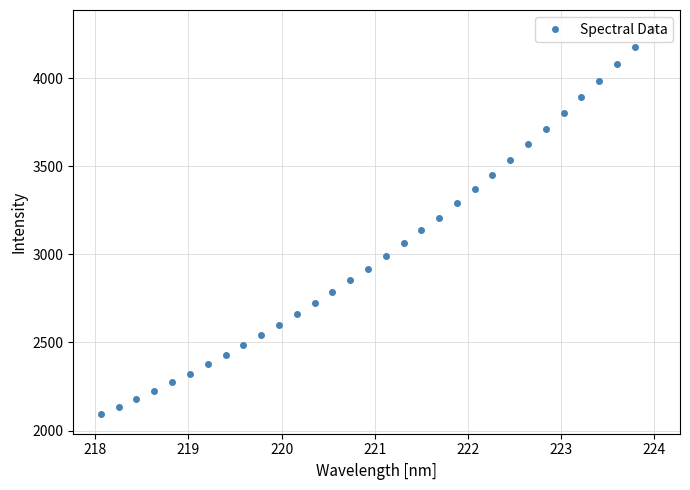

What is the minimum value shown in the chart?

2091.1